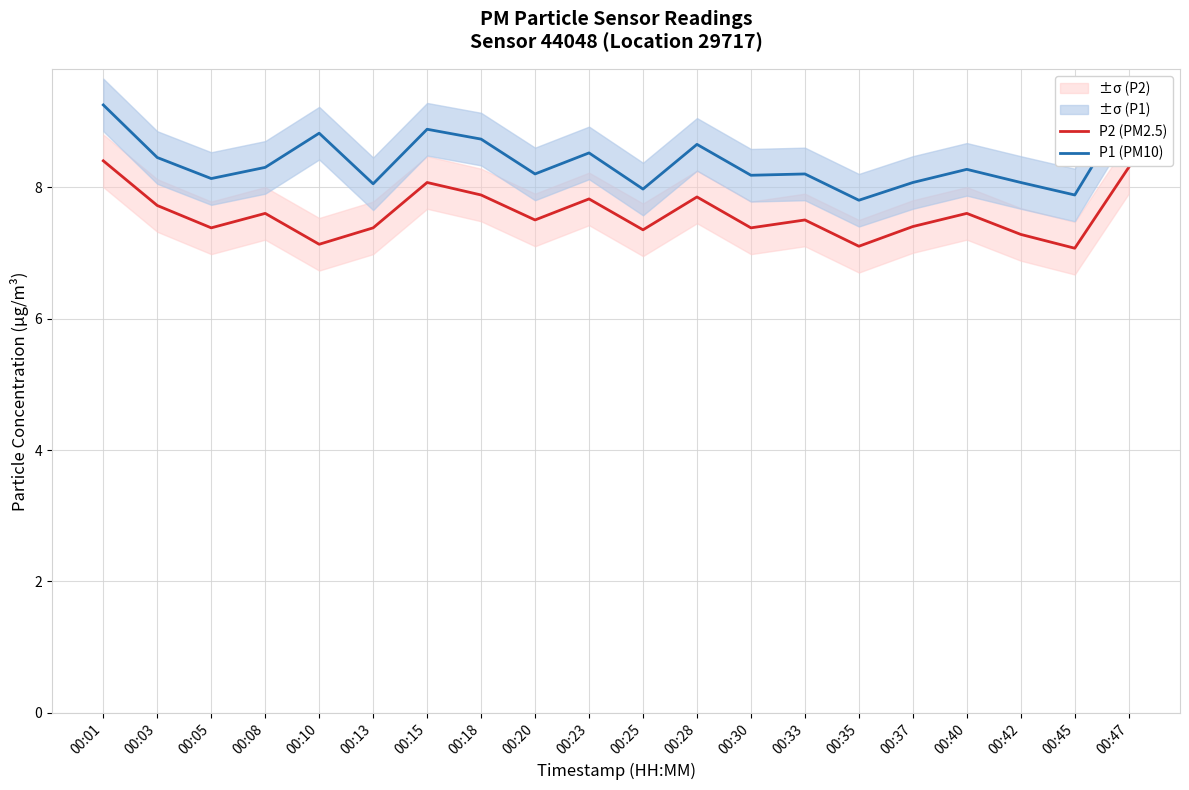

True or false: P2 (PM2.5) and P1 (PM10) intersect in this chart.

False